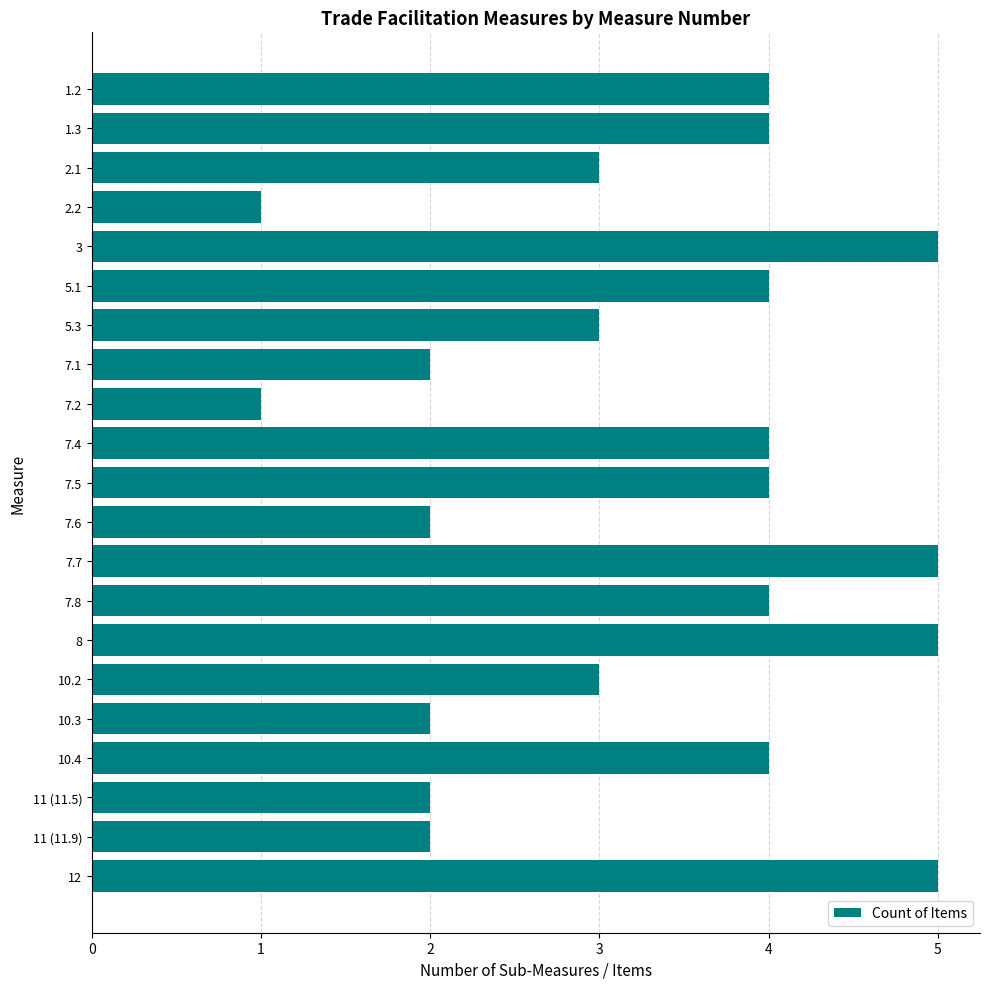

Is it true that the value at 1.3 is 2?

False